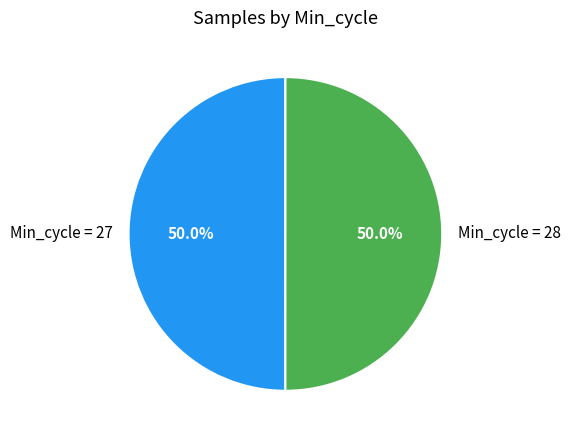

How many slices are in this pie chart?

2